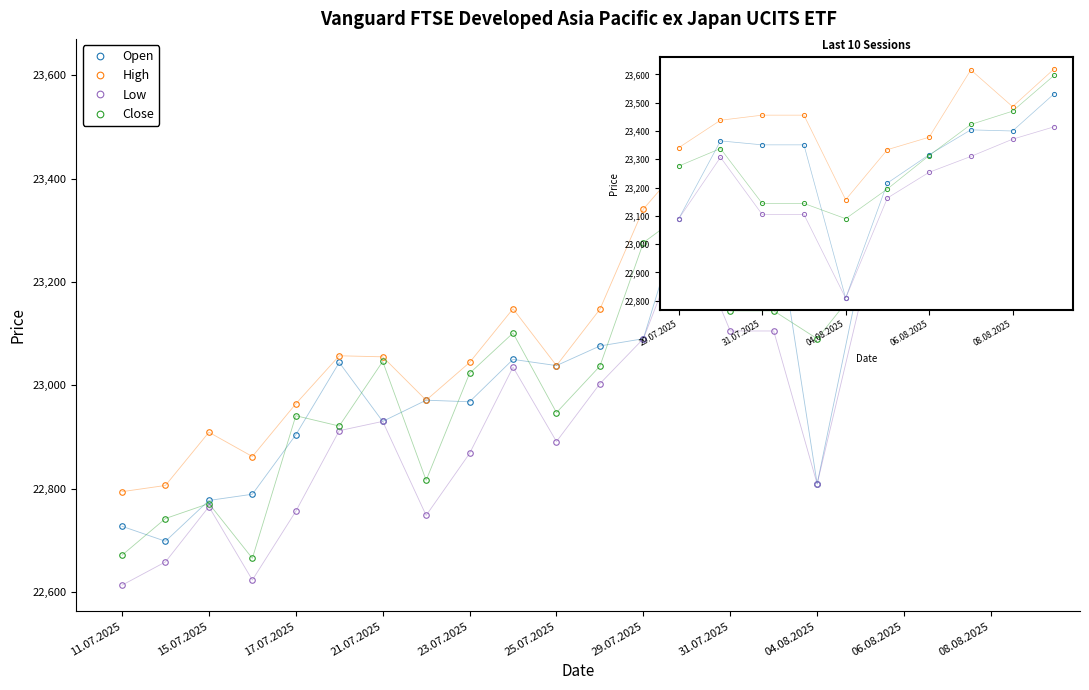

The Open series shows 36281 at 25.07.2025. True or false?

False